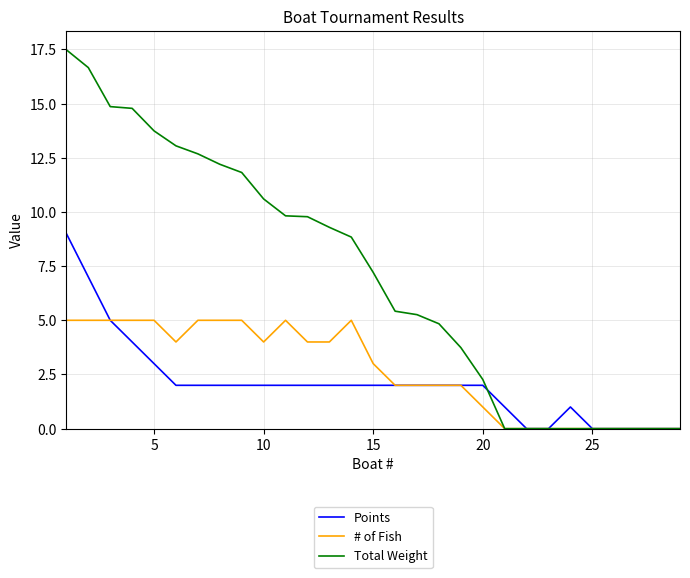

Which series has the largest total across all categories?

Total Weight